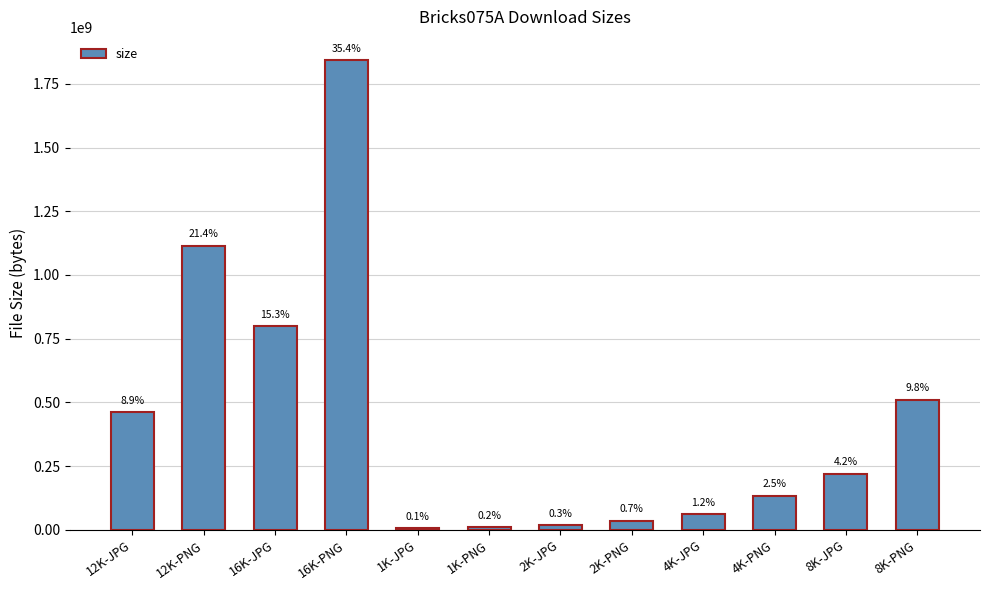

At which category does the chart reach its peak across all series?

16K-PNG